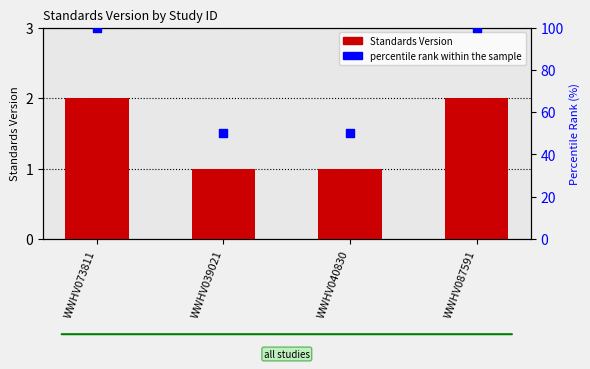

What is the total value across all series at WWHV073811?

102